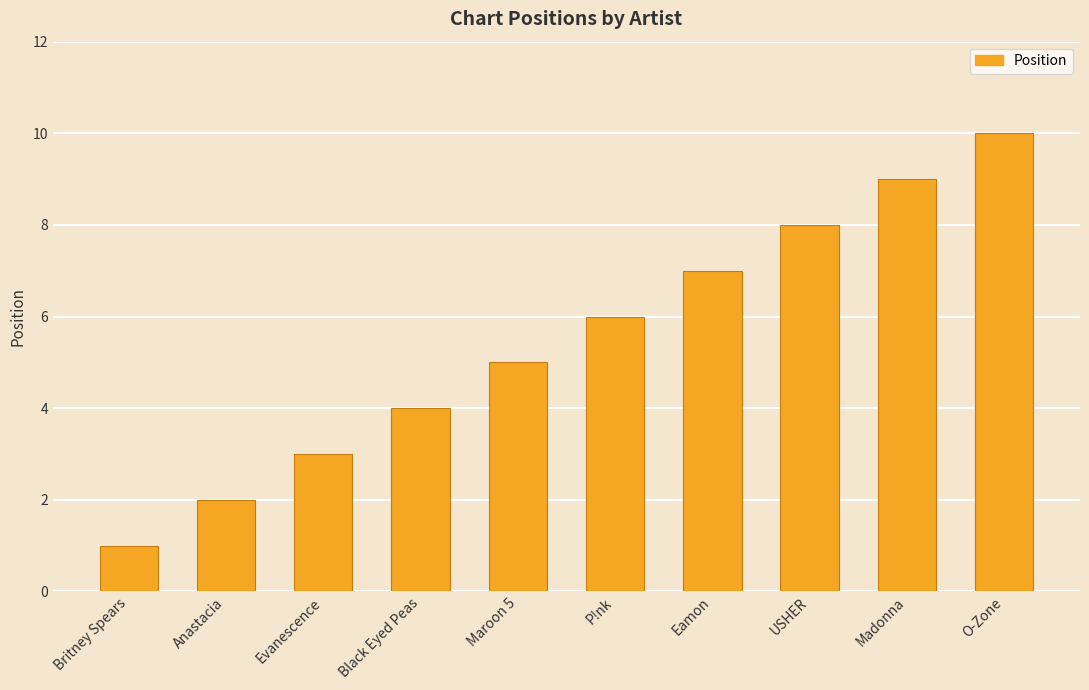

Reading right to left, list all the values displayed in this chart.

10	9	8	7	6	5	4	3	2	1